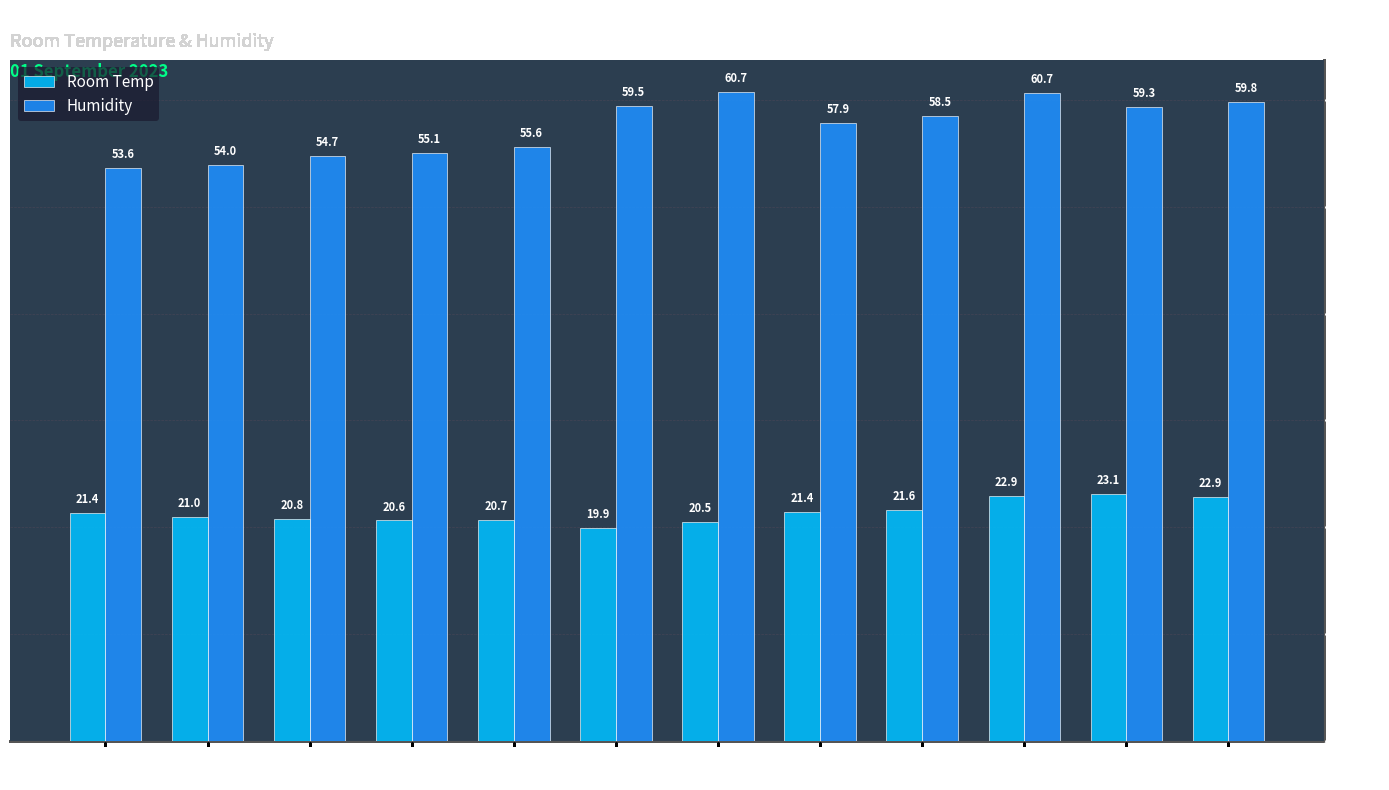

Read the Room Temp value at 02:05.

21.0